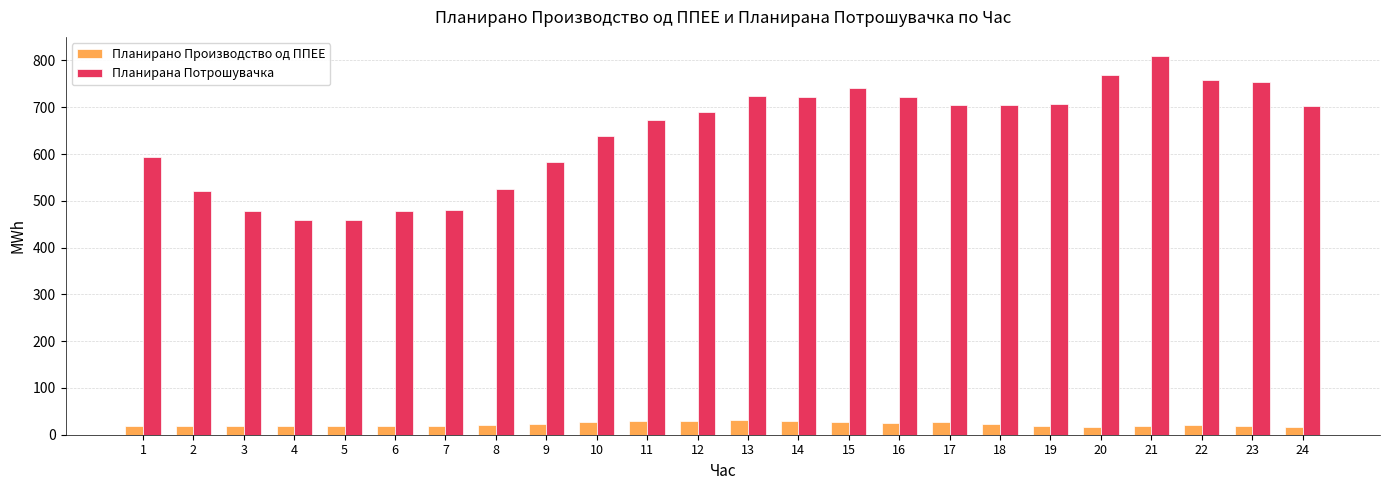

What value does the Планирано Производство од ППЕЕ series have at 18?

23.5